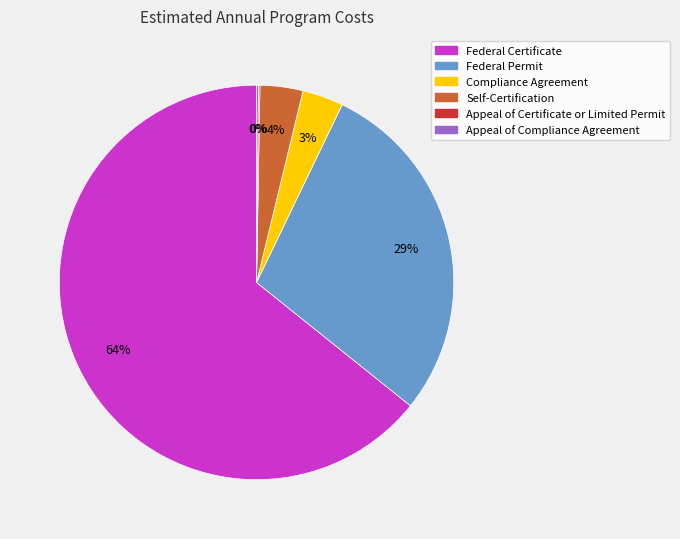

True or false: Compliance Agreement accounts for 3% of the total.

True